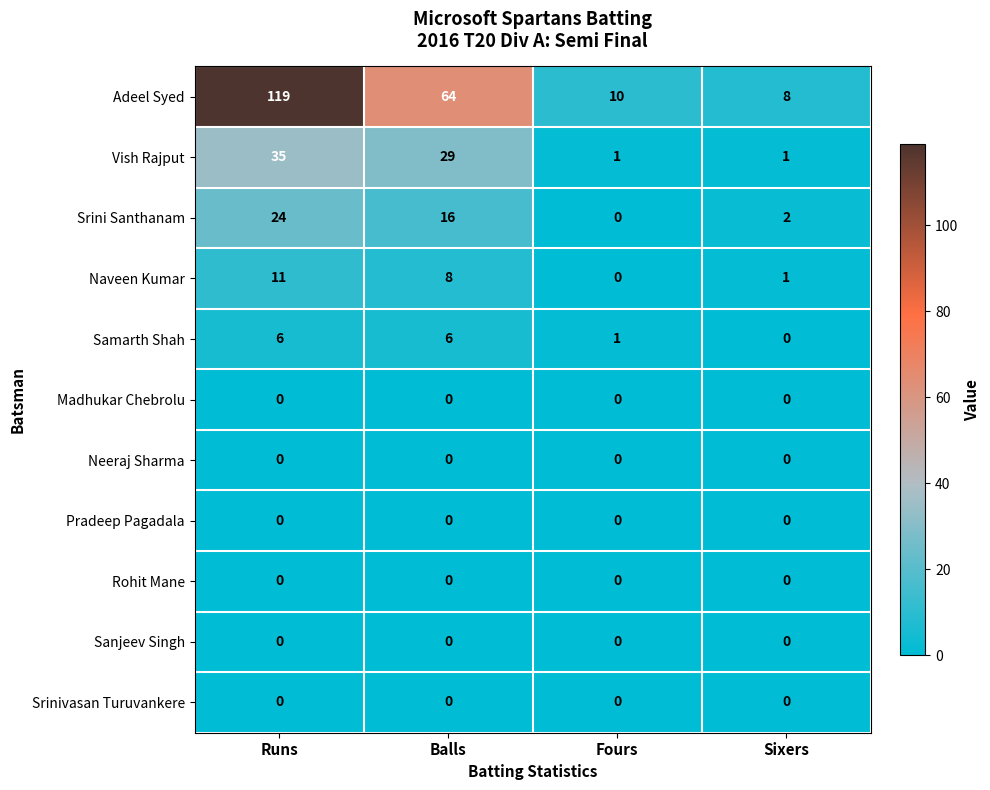

At which label does Vish Rajput first exceed 29?

Runs